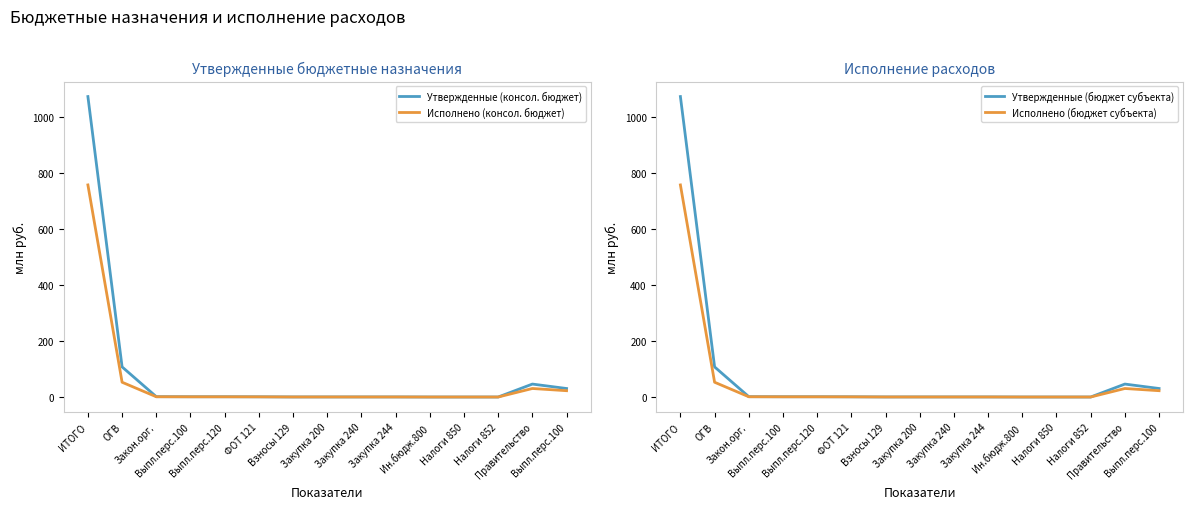

At Закупка 244, list the series in order from smallest to largest.

Исполнено (консол. бюджет), Исполнено (бюджет субъекта), Утвержденные (консол. бюджет), Утвержденные (бюджет субъекта)